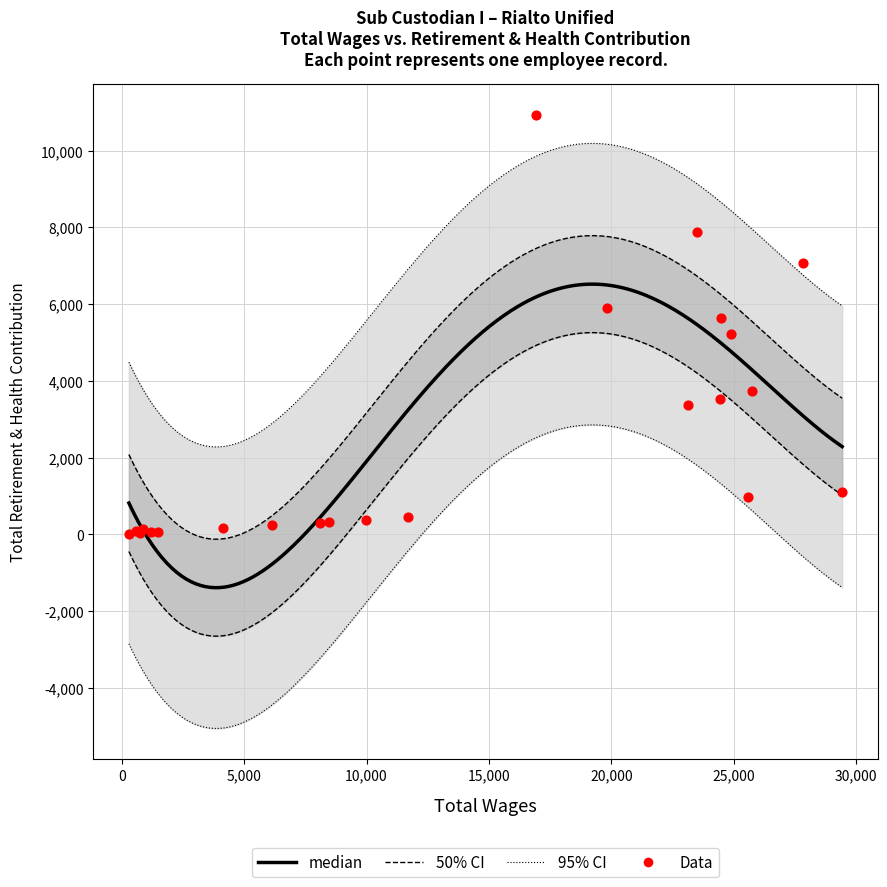

Which has a higher value, 20 or 17?

17